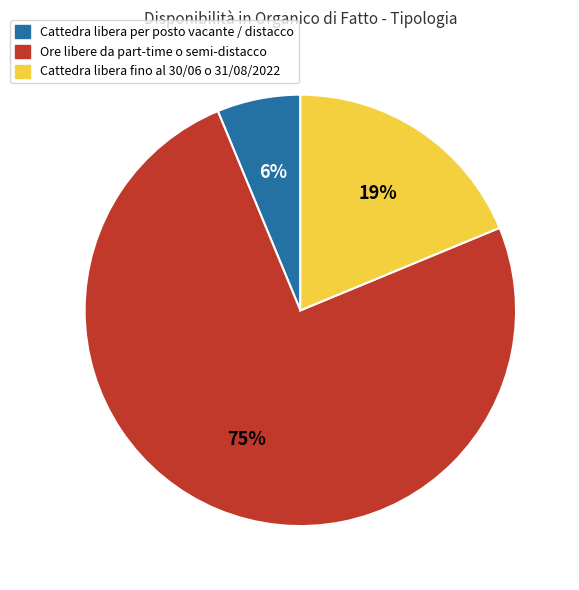

To the nearest percent, what is the average slice percentage?

33%